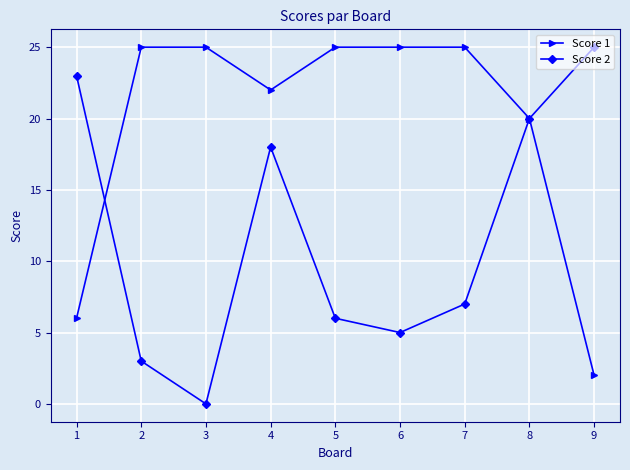

Reading right to left, what are all the values shown in this chart?

Score 1: 9=2	8=20	7=25	6=25	5=25	4=22	3=25	2=25	1=6
Score 2: 9=25	8=20	7=7	6=5	5=6	4=18	3=0	2=3	1=23